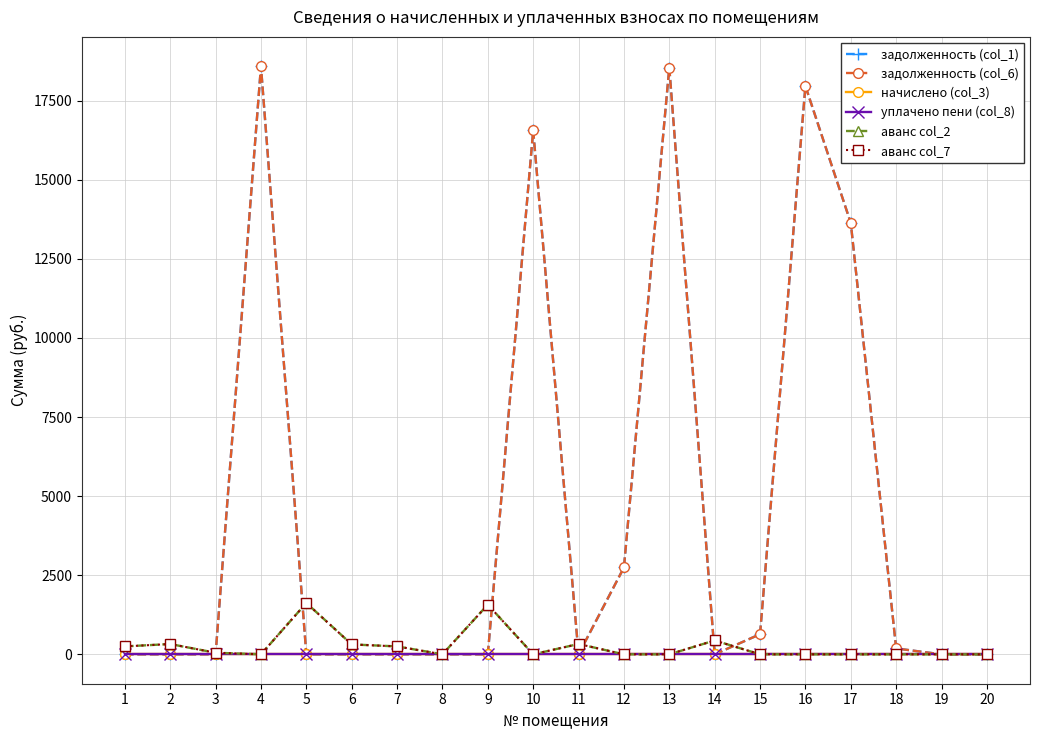

Where is the first local maximum for задолженность (col_1)?

4